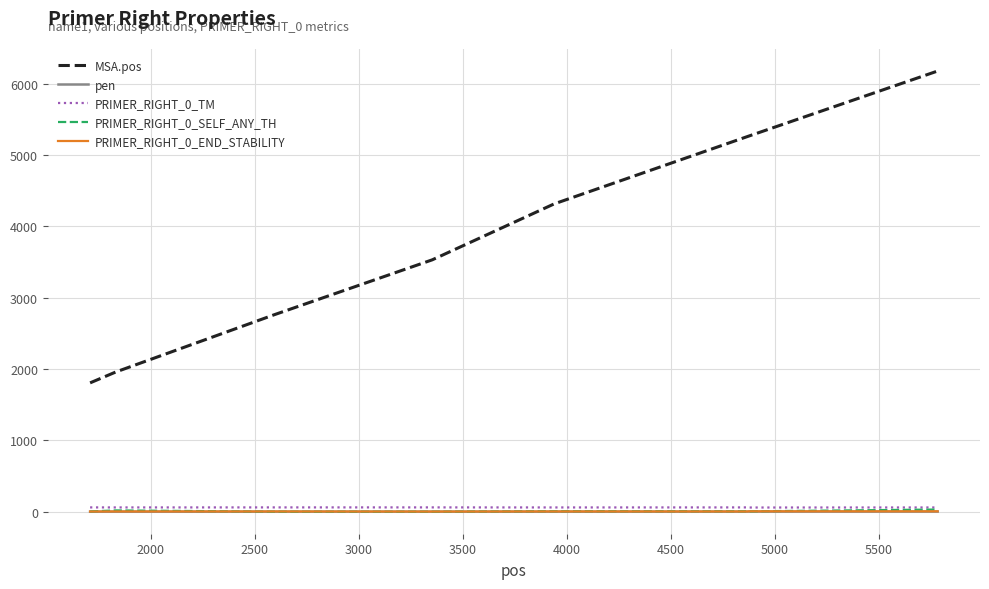

What is the maximum value for MSA.pos?

6178.0